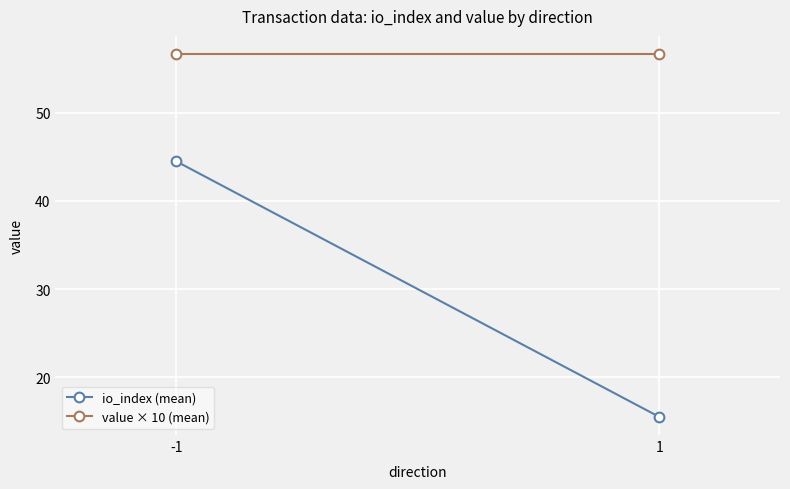

Rank the categories by io_index (mean) value from highest to lowest.

-1, 1